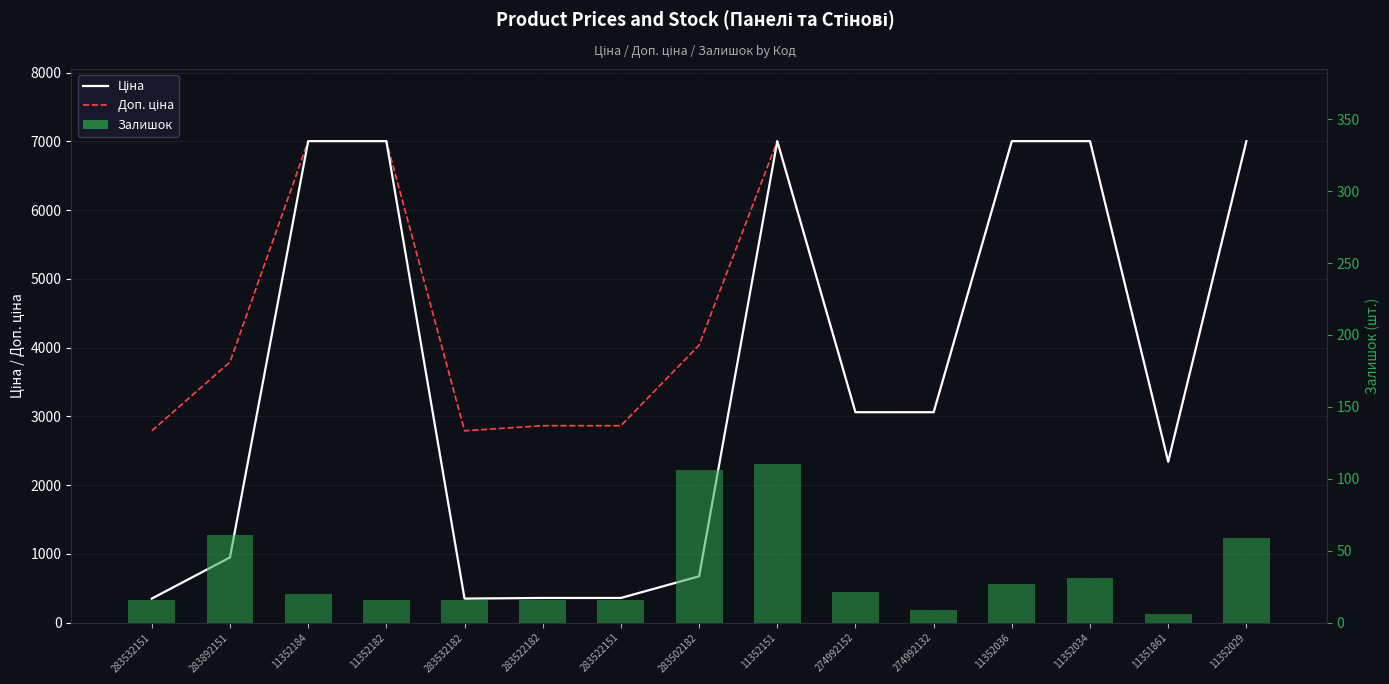

Between 11352036 and 274992132, which is larger?

11352036